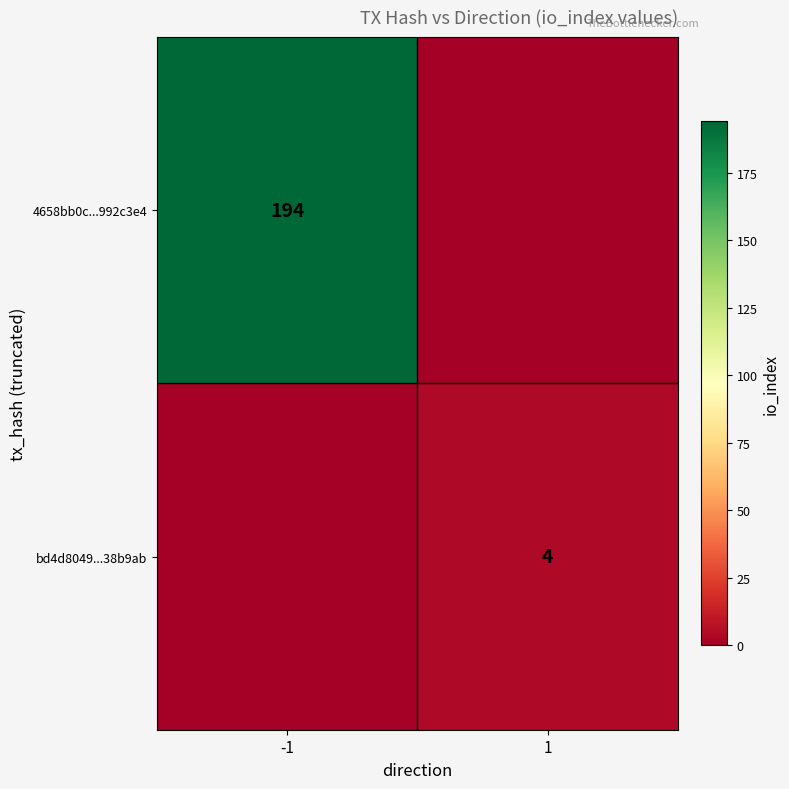

Is it true that 4658bb0c...992c3e4 equals 89 at -1?

False